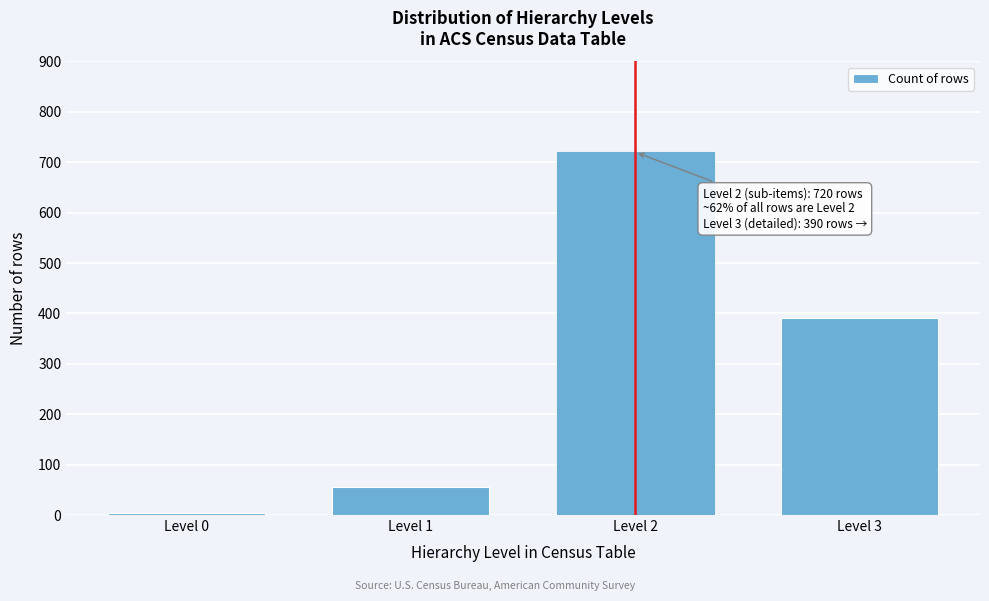

Reading right to left, transcribe all the data shown in this chart.

Level 3=390	Level 2=720	Level 1=55	Level 0=4